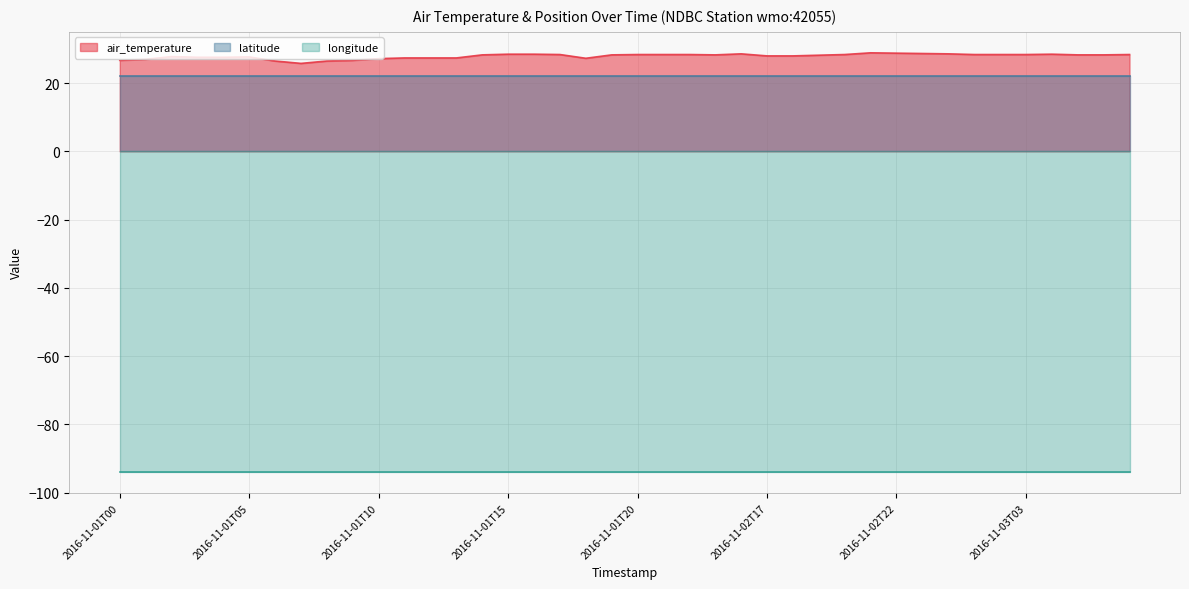

What is the lowest value of the air_temperature series?

25.8